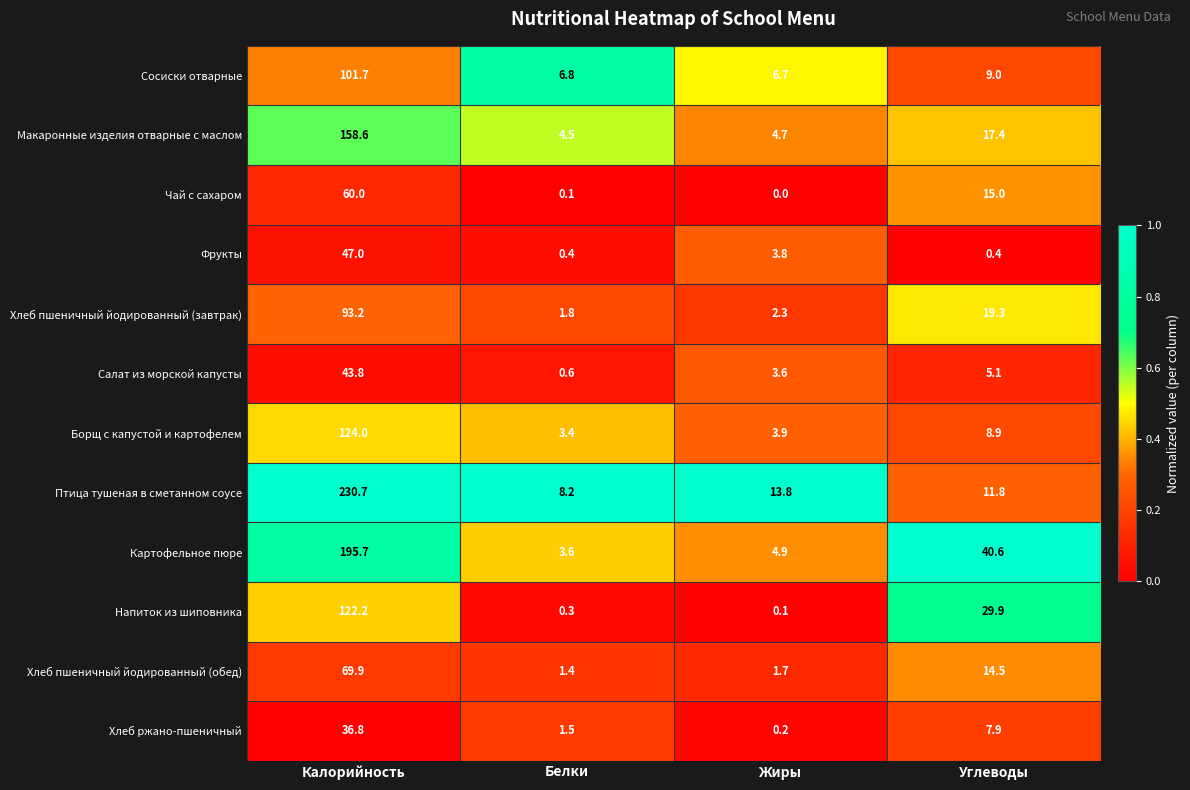

What is the average value of the Чай с сахаром series?

18.8